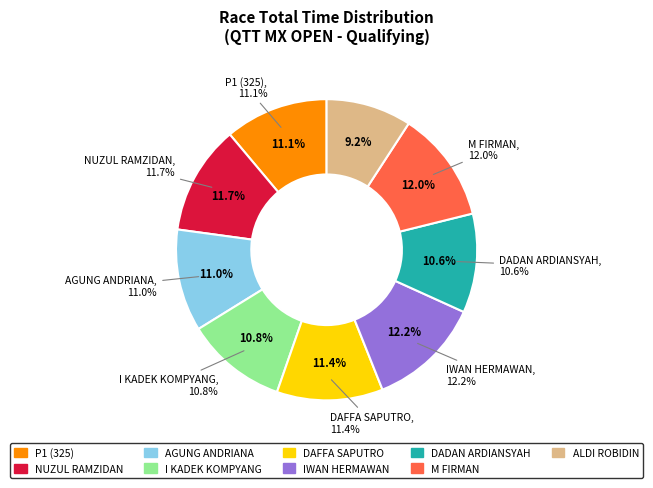

Count the number of slices in the pie.

9